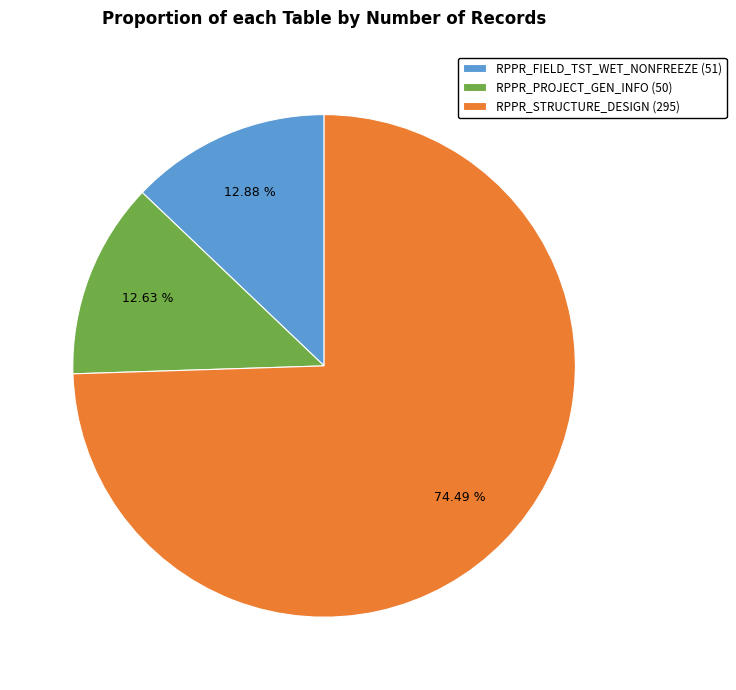

Which slice represents more than half of the pie?

RPPR_STRUCTURE_DESIGN